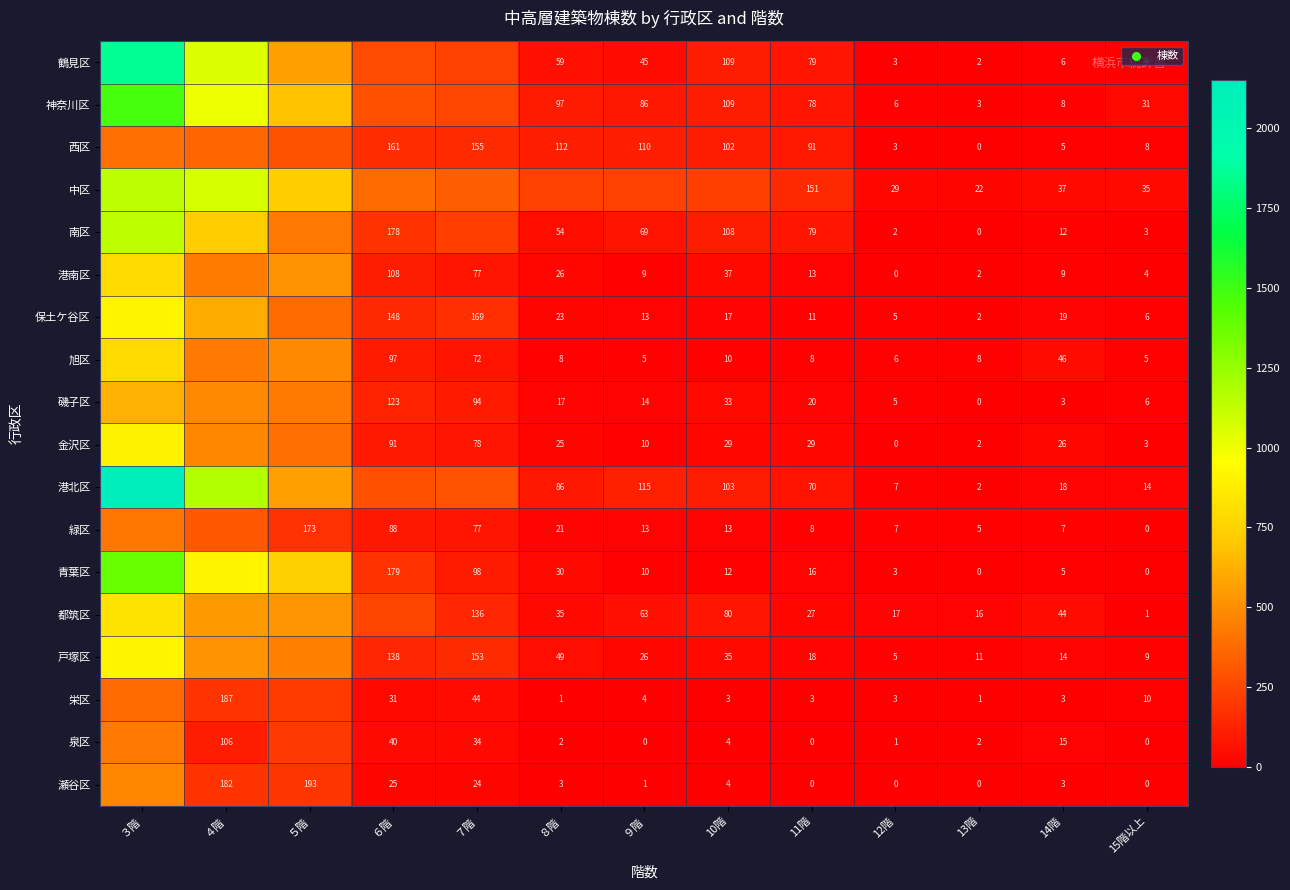

Is the value of 旭区 at ９階 greater than the value of 磯子区 at 15階以上?

No